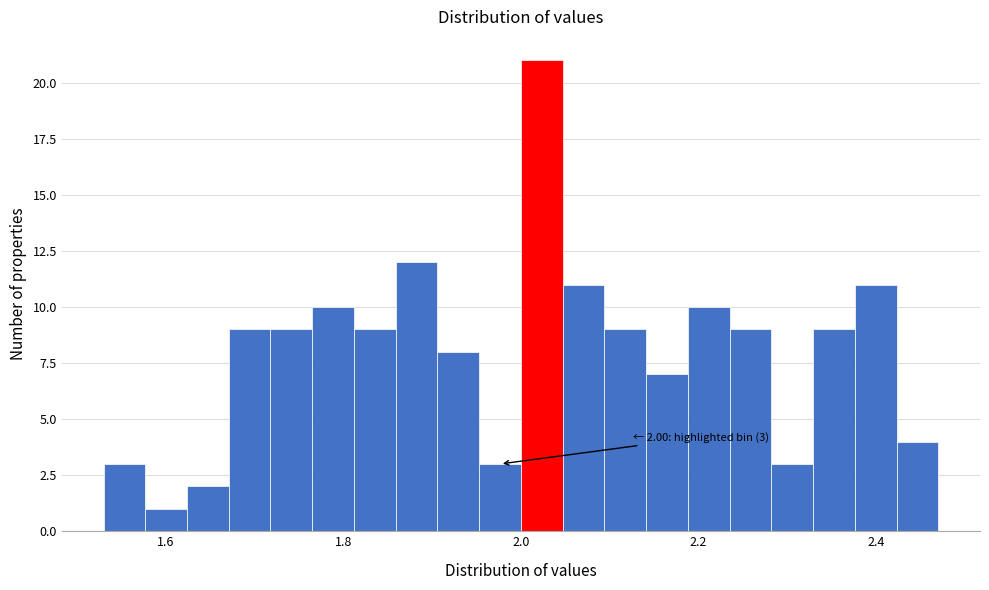

Around what value on the x-axis is the tallest bar? Give the approximate position of its centre, as read against the axis.

2.02